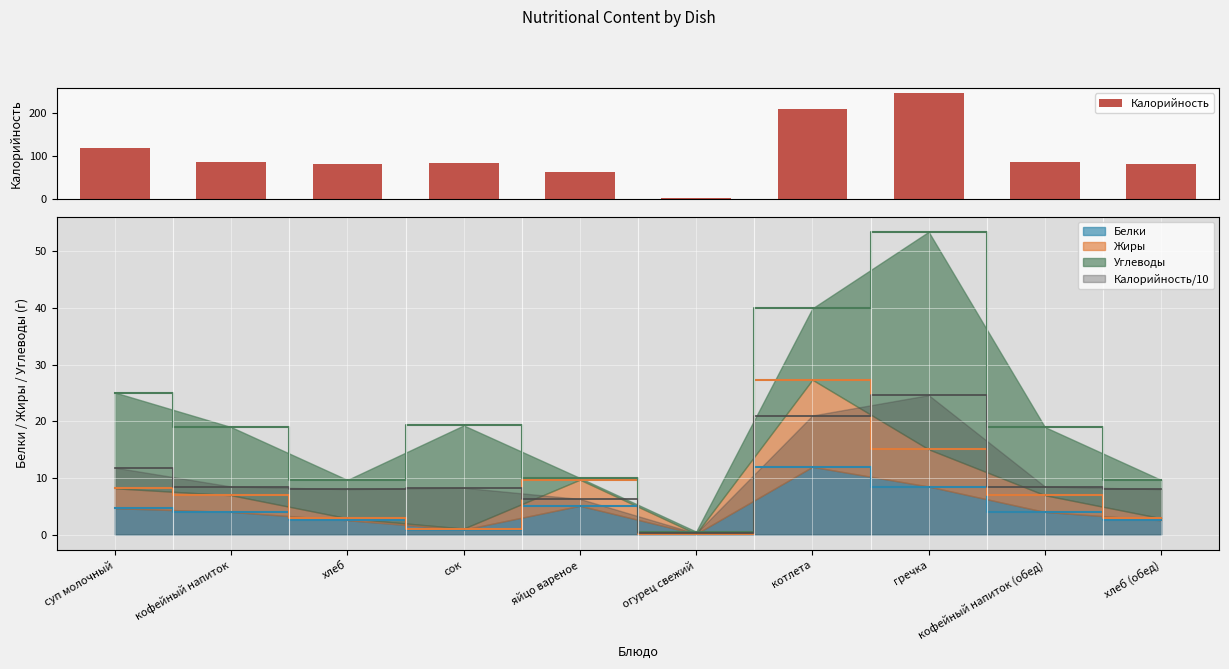

What is the label of the 1st bar from the left?

суп молочный